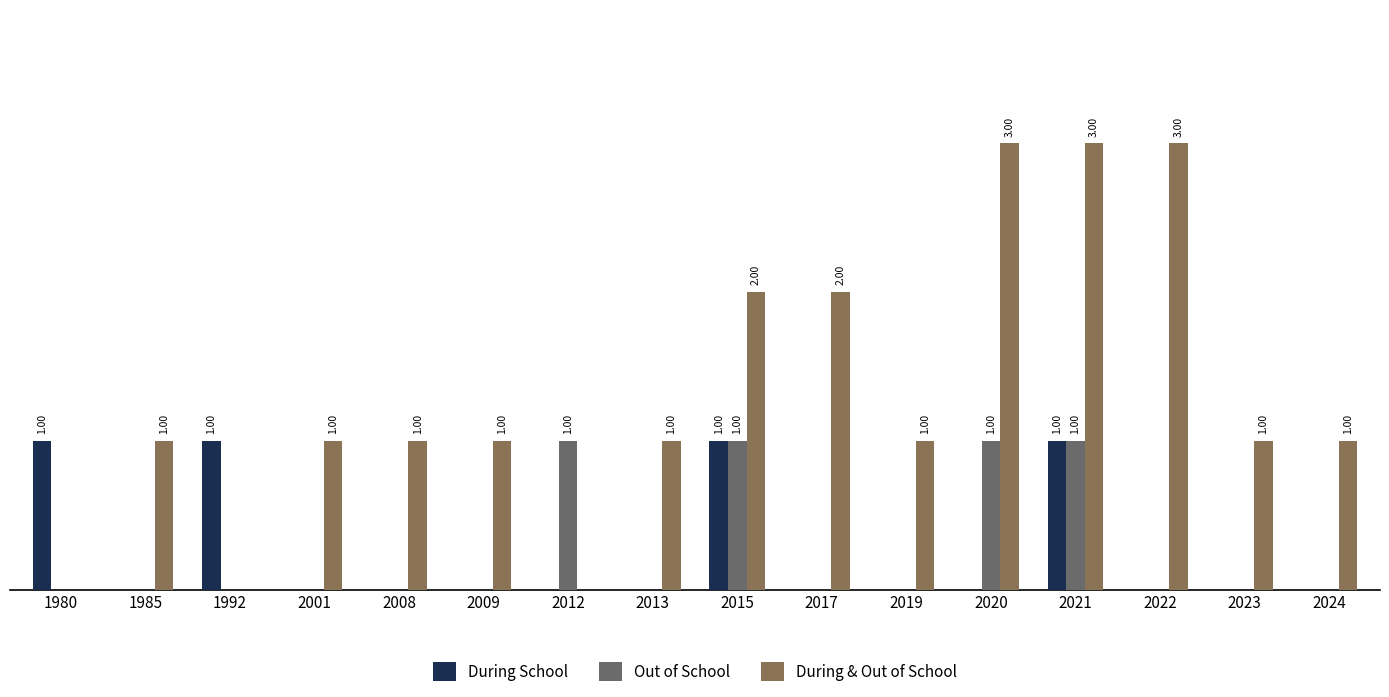

What is the value of the During & Out of School bar at the 4th from the left?

1